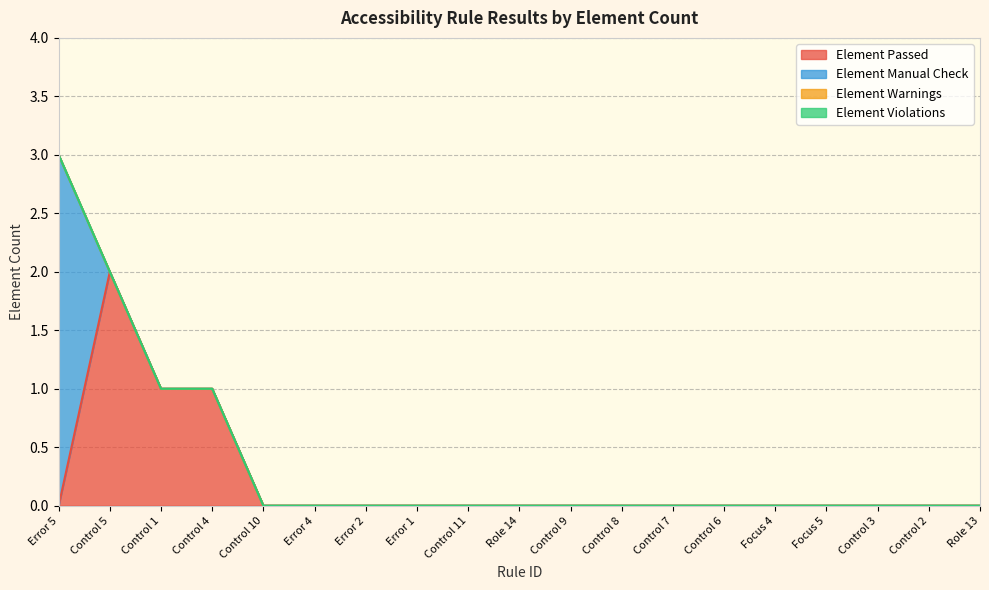

True or false: Element Passed and Element Violations cross at least once.

False